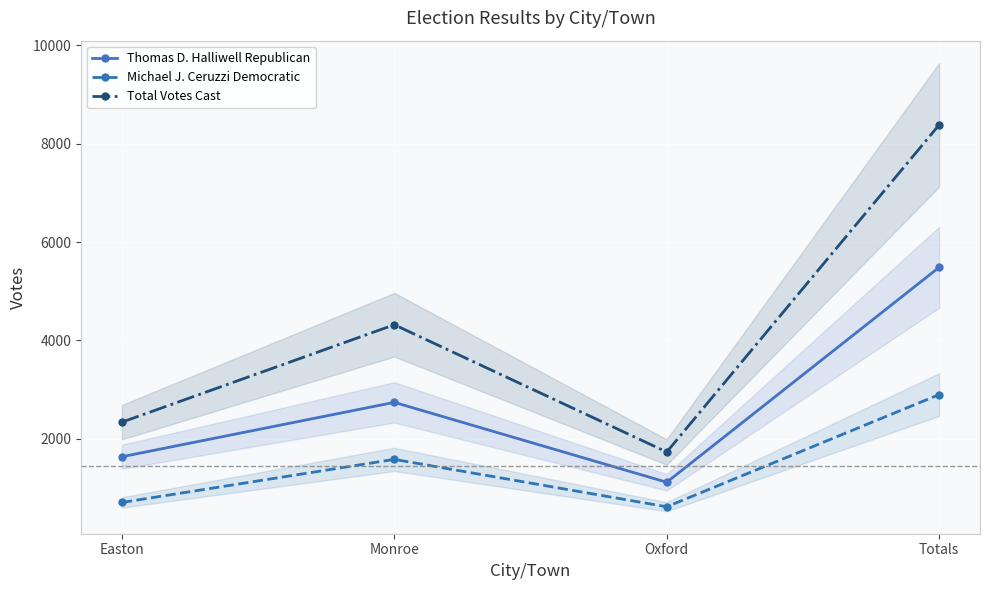

Which series has the largest range (max minus min)?

Total Votes Cast